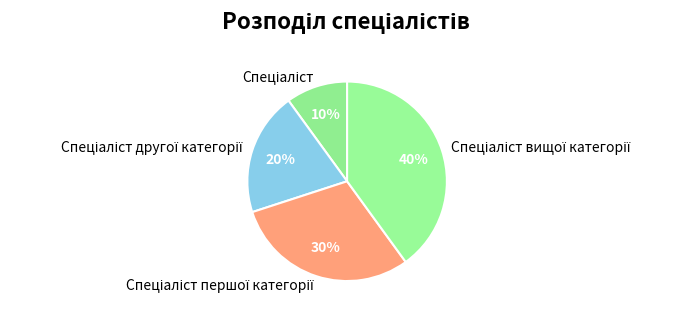

Does any single category account for the majority?

No